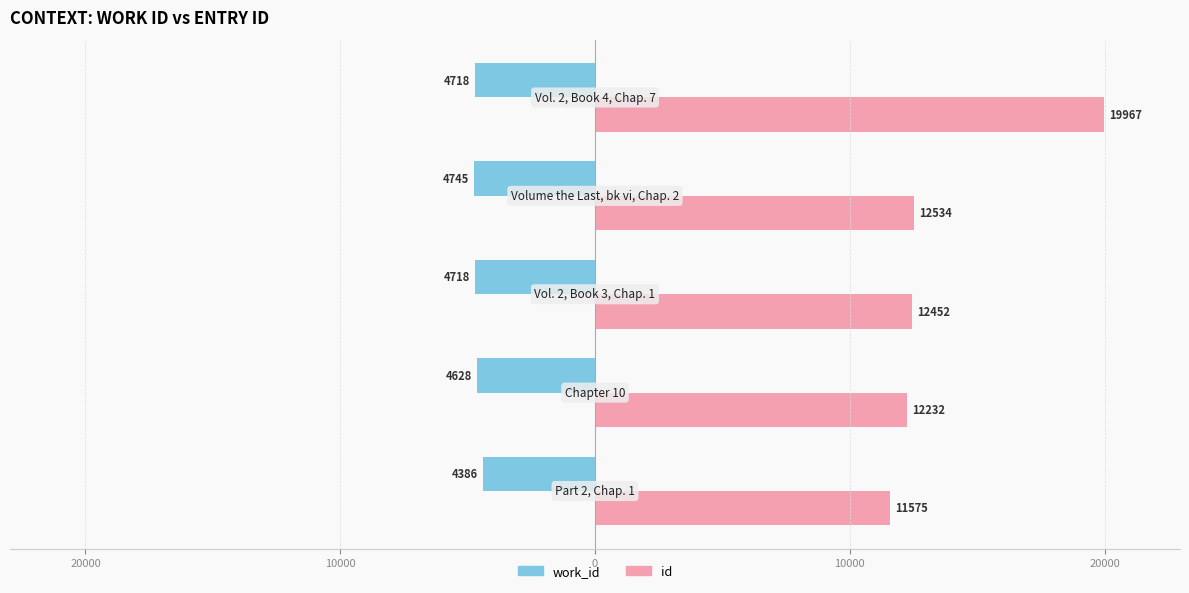

What are all the series names shown in the legend?

work_id, id